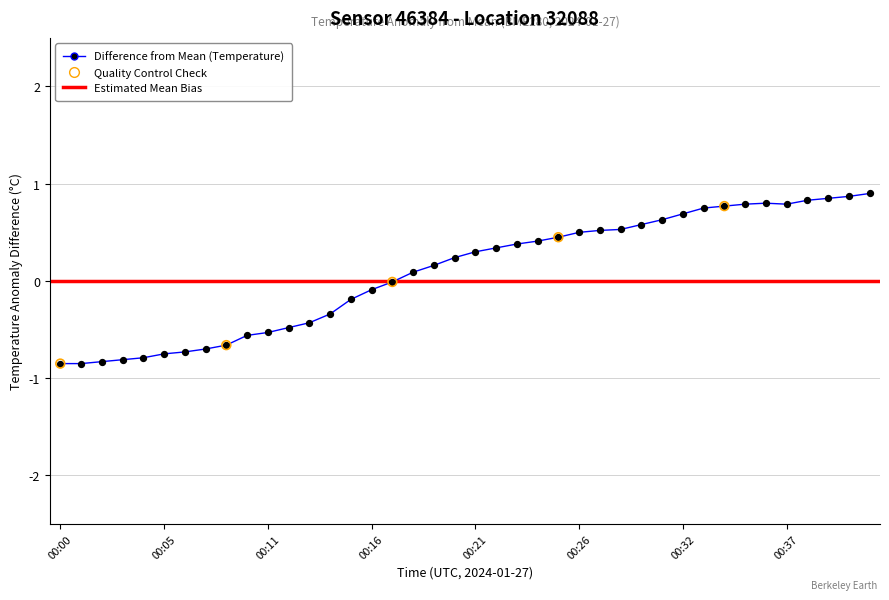

What is the change in value from 00:09 to 00:16?

+0.6